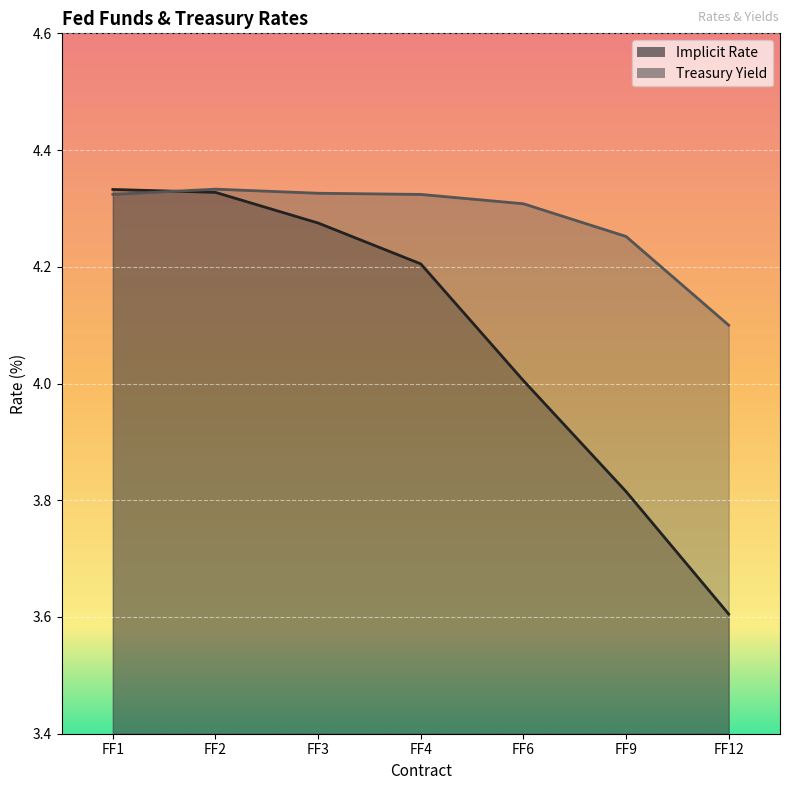

At FF2, list the series in order from largest to smallest.

Treasury Yield, Implicit Rate